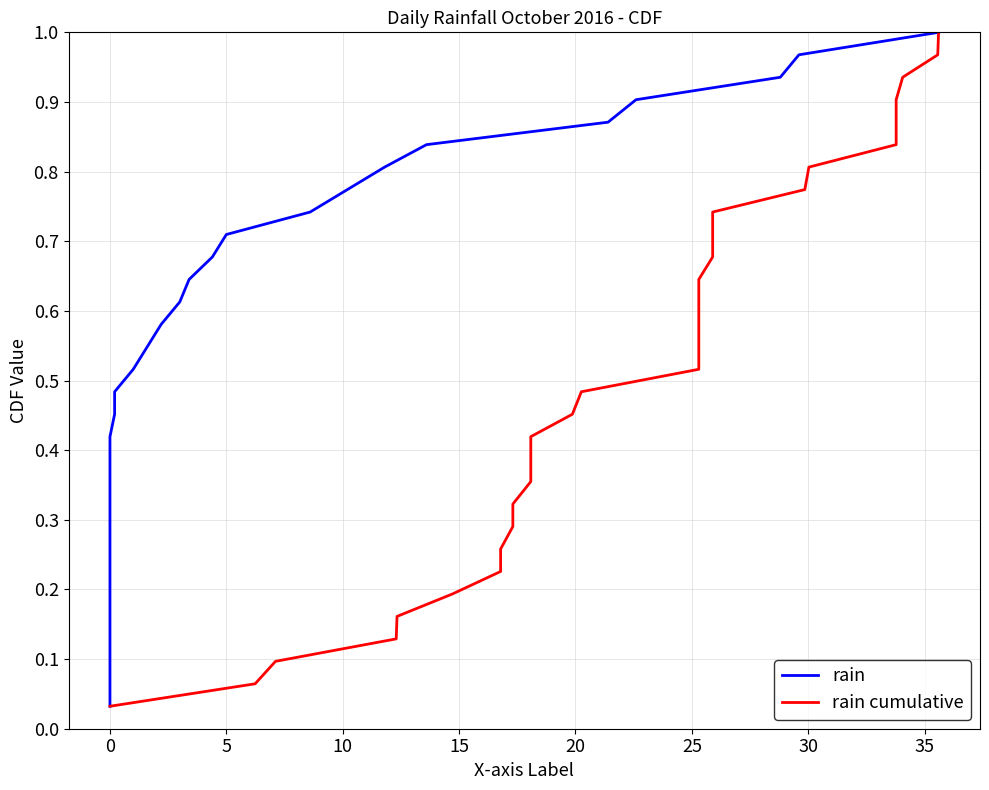

Which series has the largest range (max minus min)?

rain